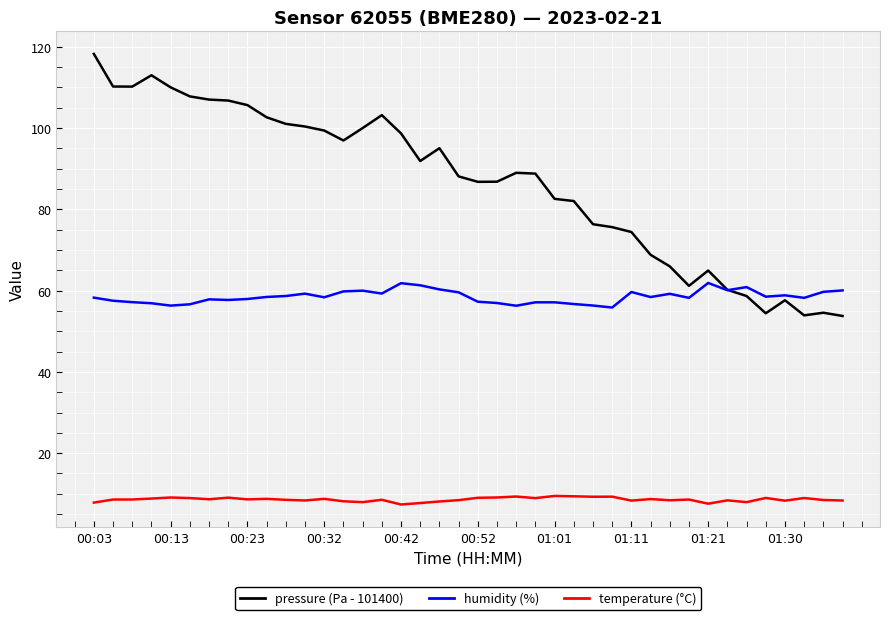

True or false: pressure (Pa - 101400) and temperature (°C) cross at least once.

False